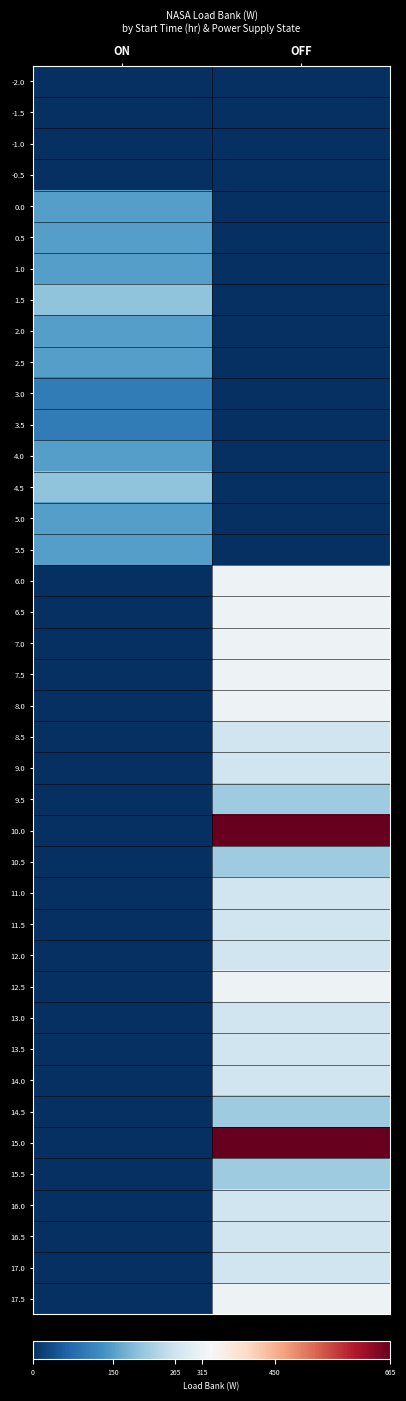

At which category is the sum across all series the highest?

OFF